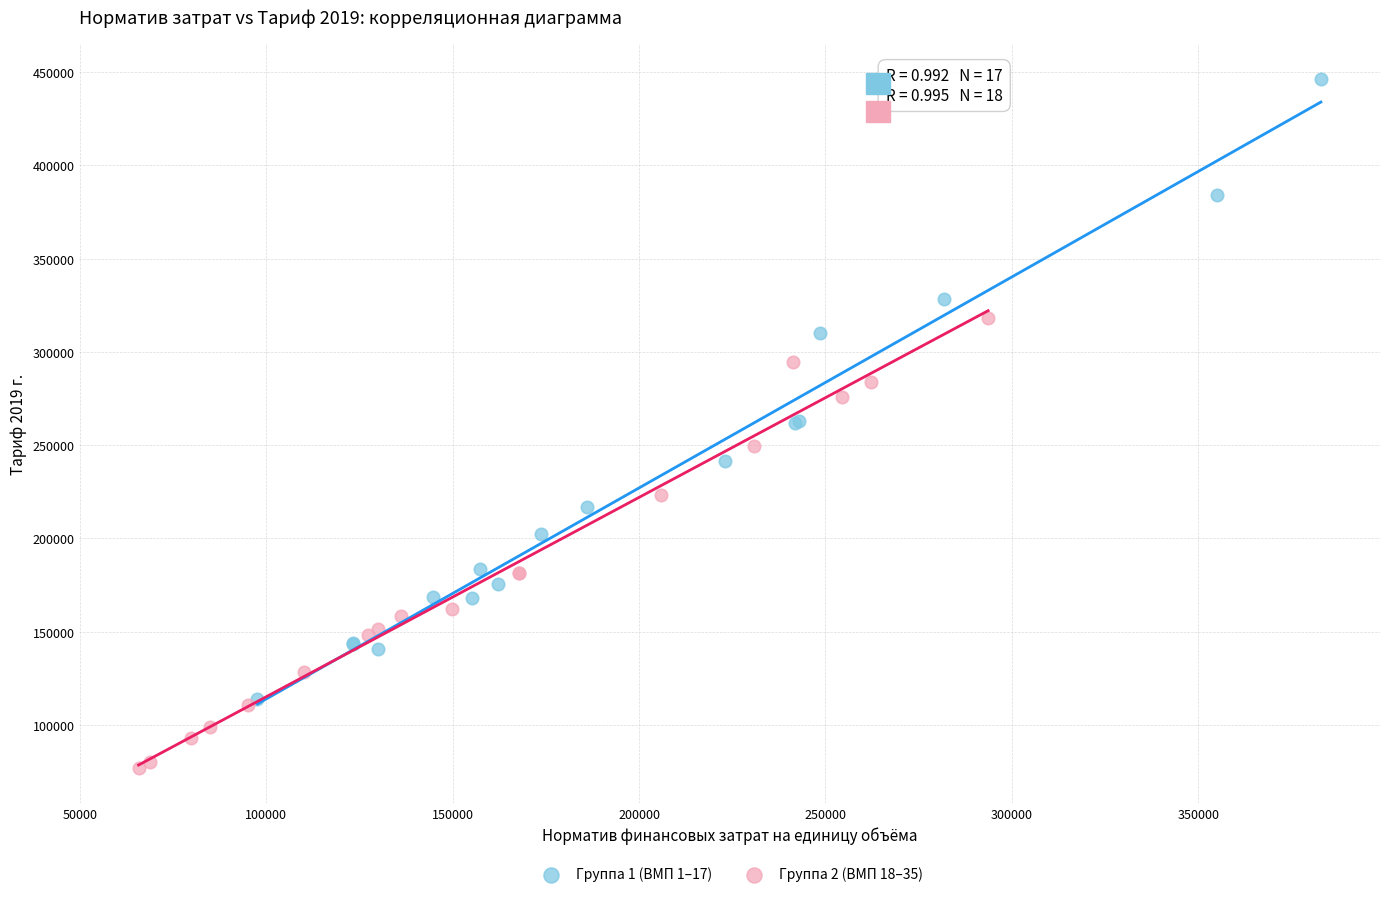

Which series reaches the minimum Y coordinate?

Группа 2 (ВМП 18–35)